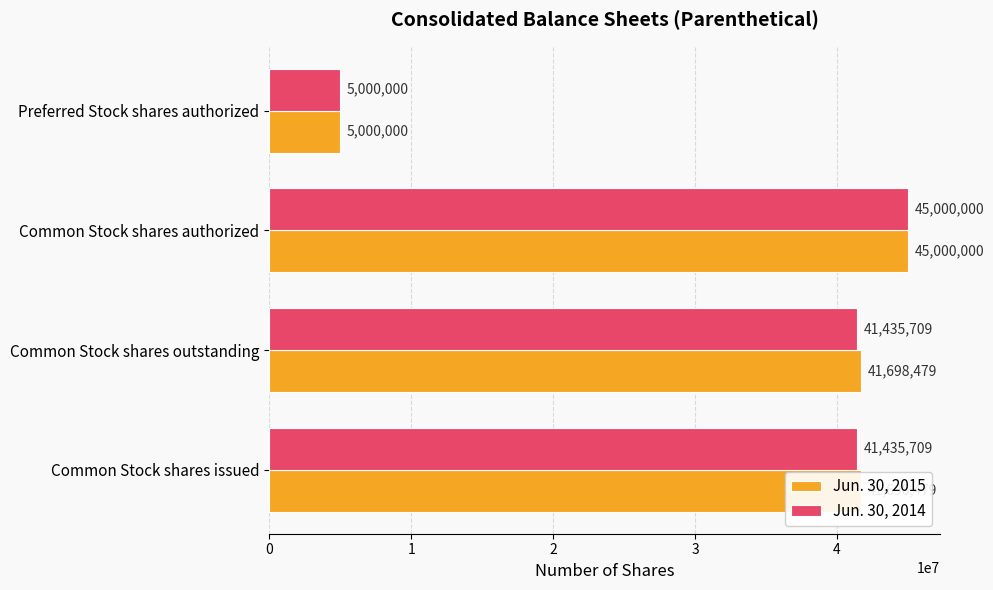

Rank the series by their average value, from lowest to highest.

Jun. 30, 2014, Jun. 30, 2015